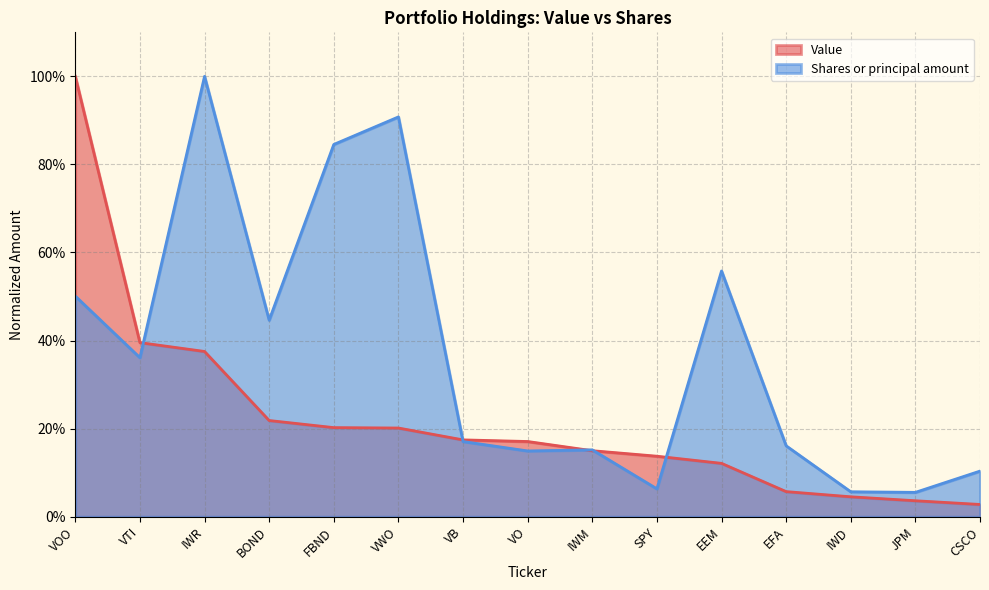

True or false: Value and Shares or principal amount cross at least once.

True